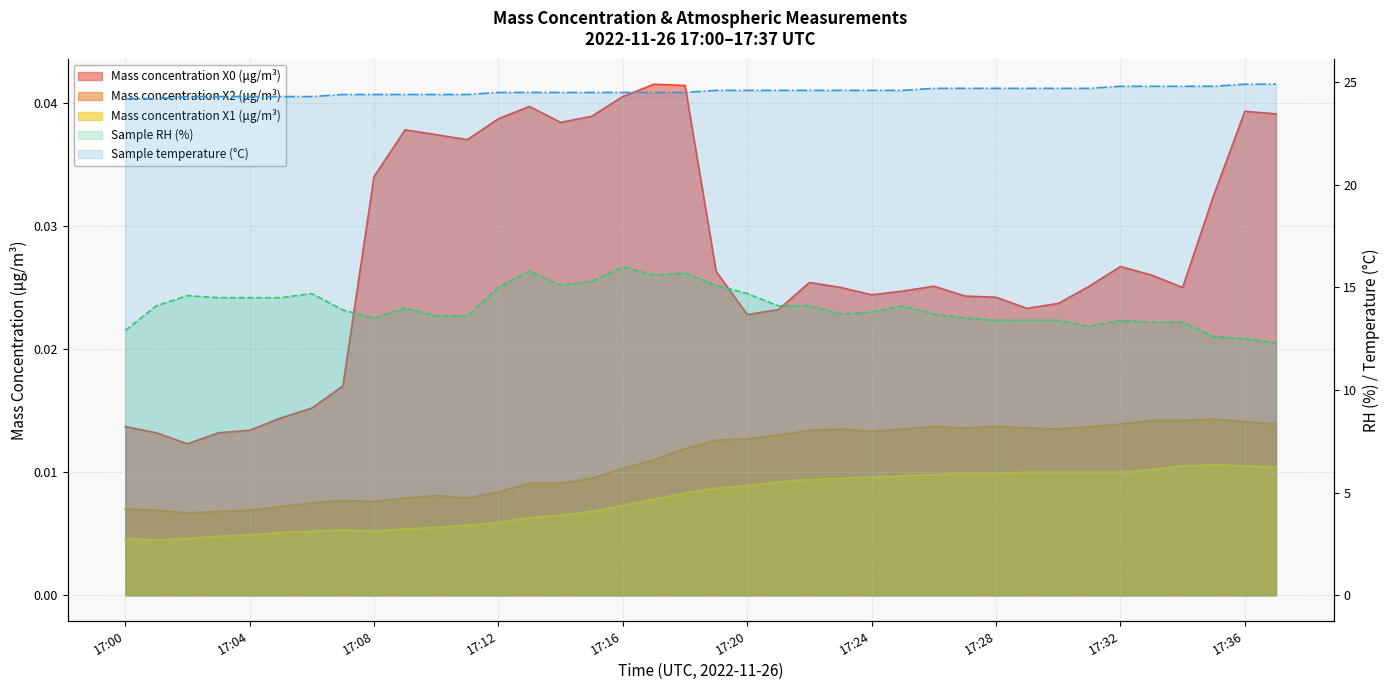

Which series has the largest range (max minus min)?

Sample RH (%)